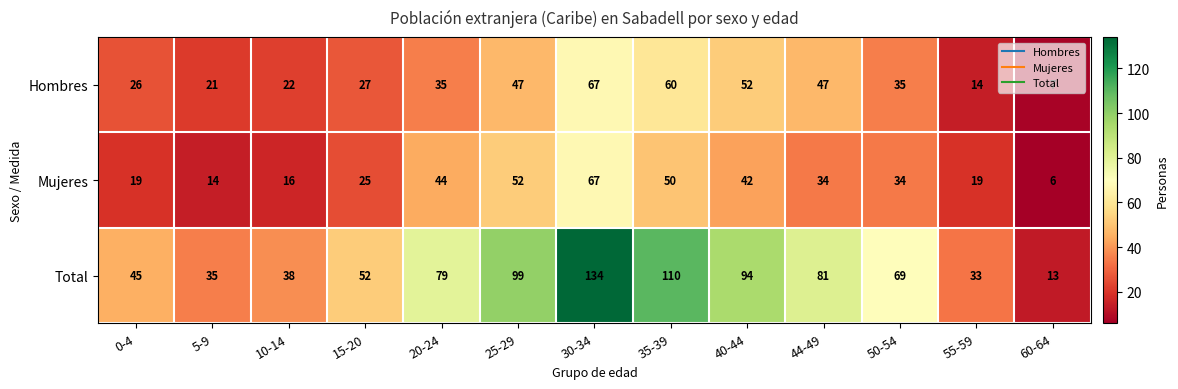

At how many categories does at least one series exceed 67?

7